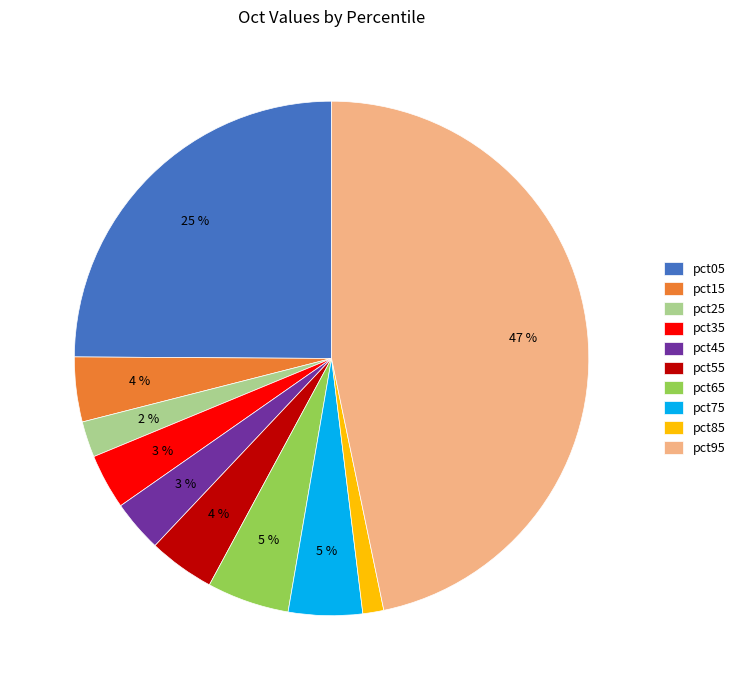

To the nearest percent, what is the combined percentage of pct95 and pct85?

48%